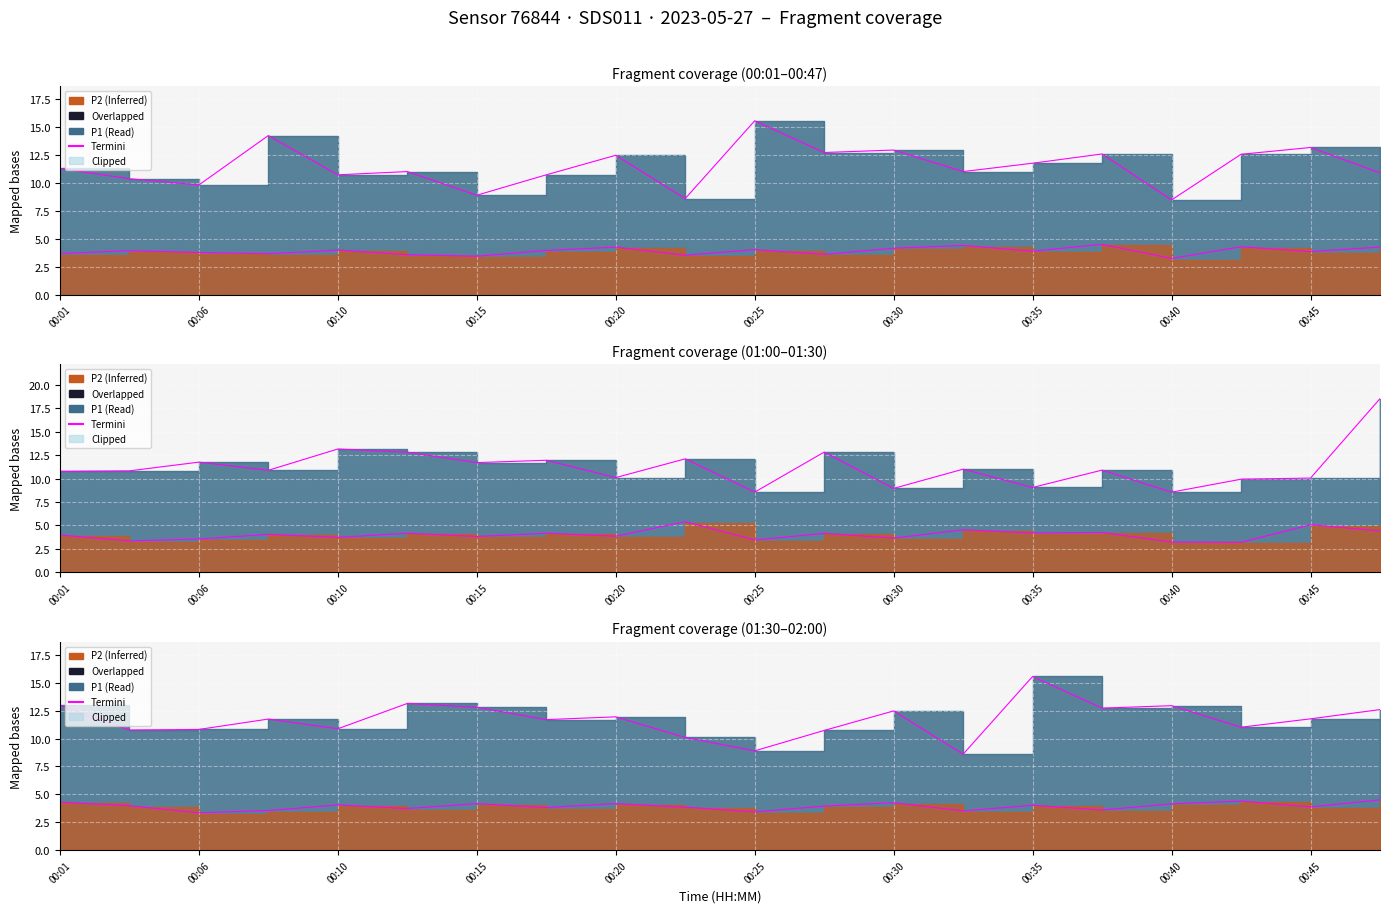

The Termini P2 series shows 3.9 at 00:45. True or false?

True